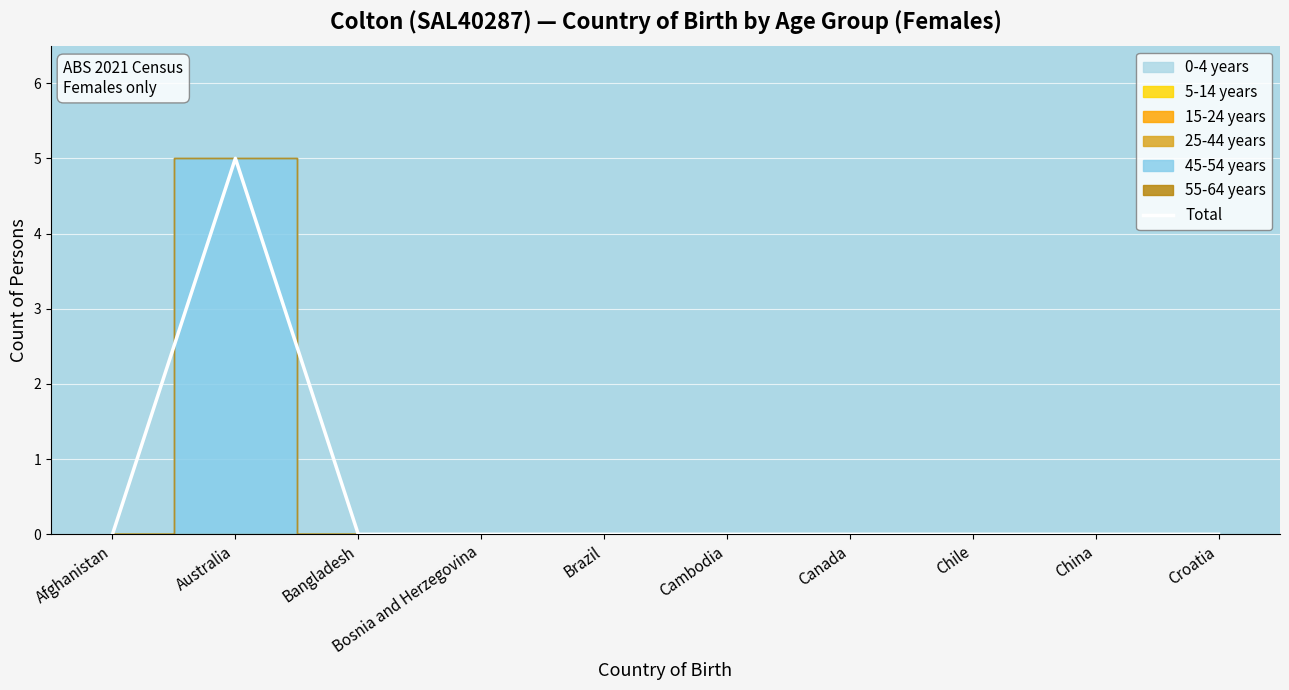

What is the label of the 5th point from the left?

Brazil